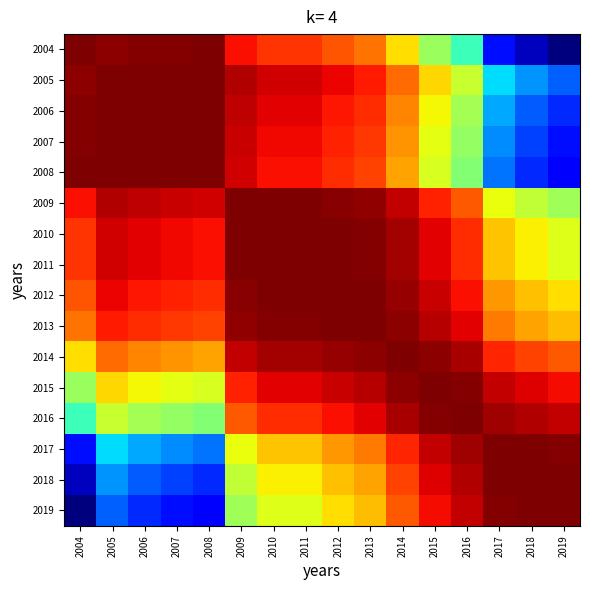

At 2004, list the series in order from smallest to largest.

2019, 2018, 2017, 2016, 2015, 2014, 2013, 2012, 2010, 2011, 2009, 2005, 2006, 2007, 2008, 2004